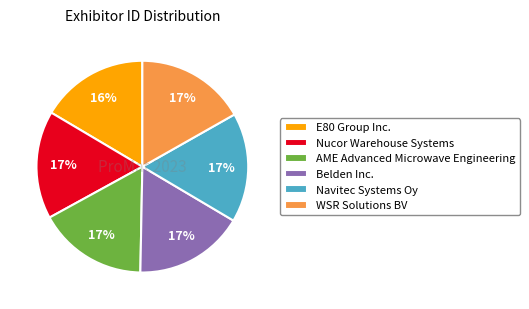

Is the sum of AME Advanced Microwave Engineering and WSR Solutions BV greater than half?

No